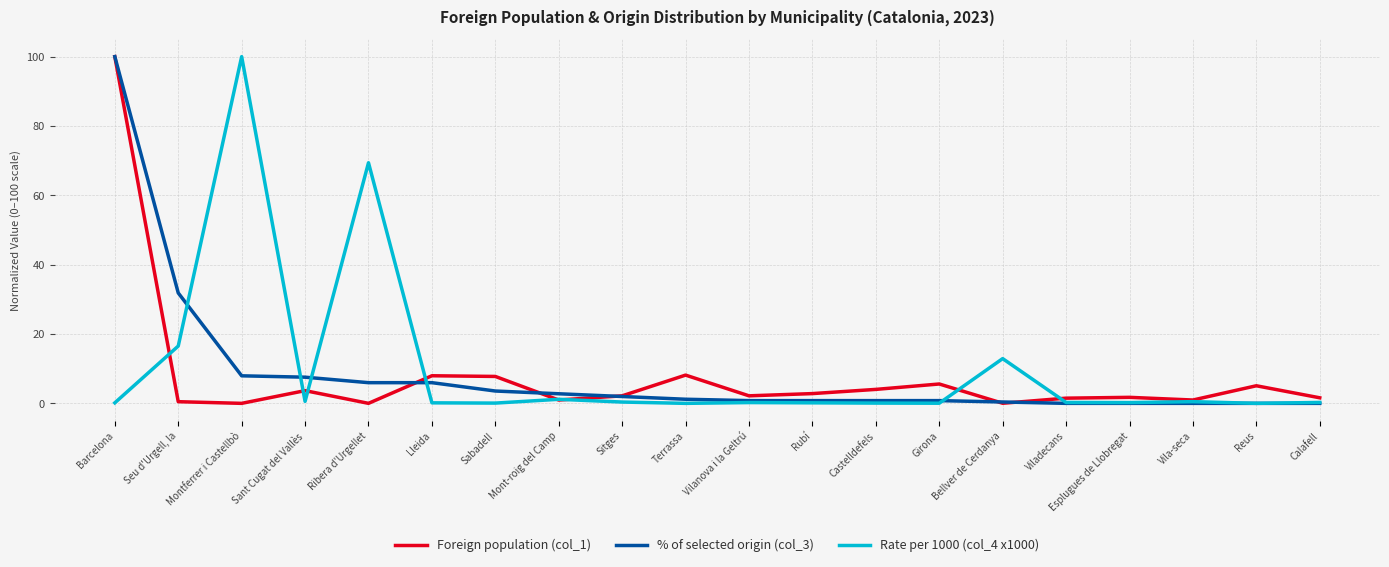

What is the maximum value for Foreign population (col_1)?

100.0